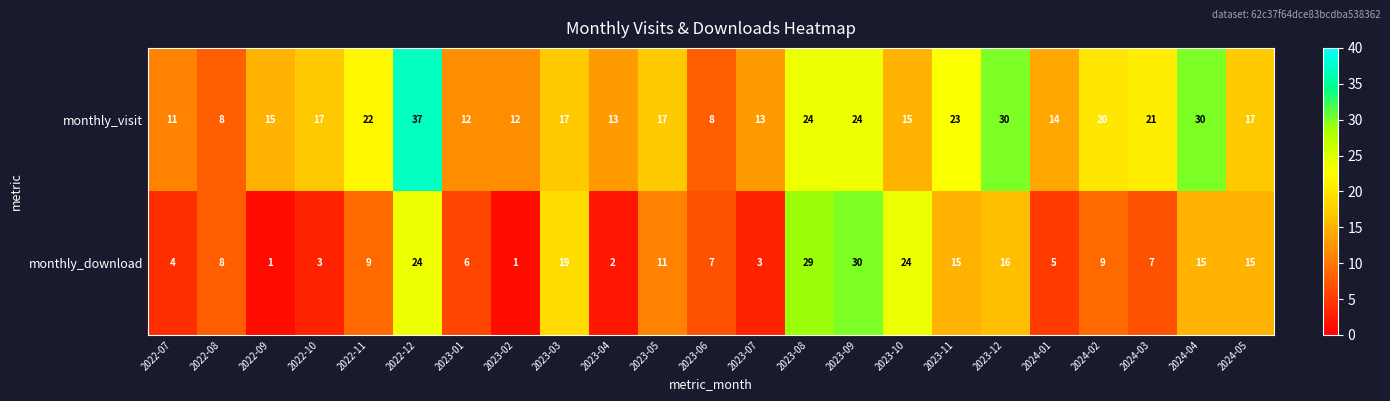

Between 2023-06 and 2023-12, which series saw the biggest shift?

monthly_visit